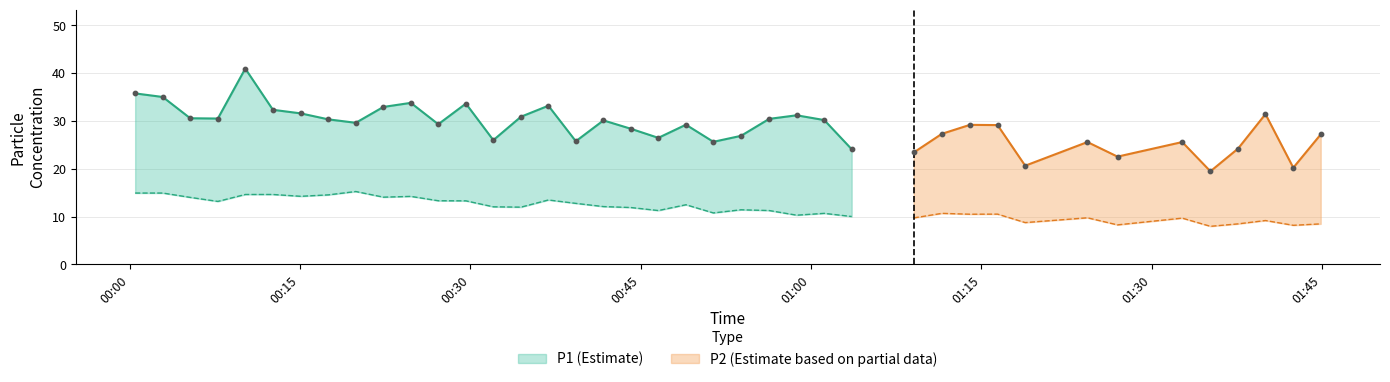

Which series reaches the maximum Y coordinate?

P1